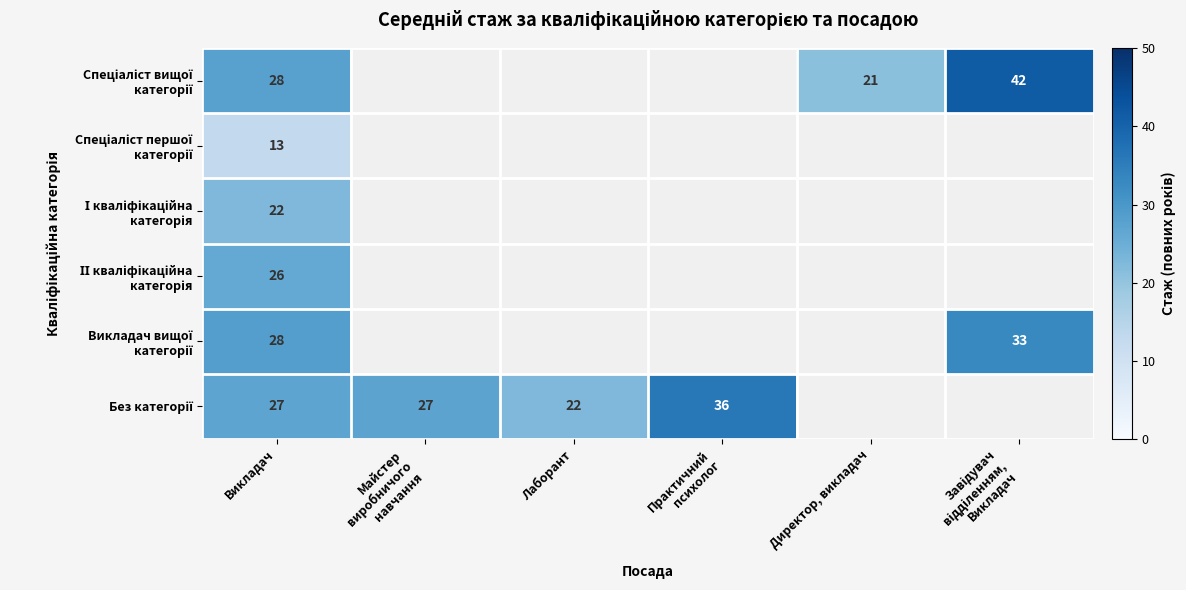

Which category has the highest value in the Без категорії series?

Практичний психолог